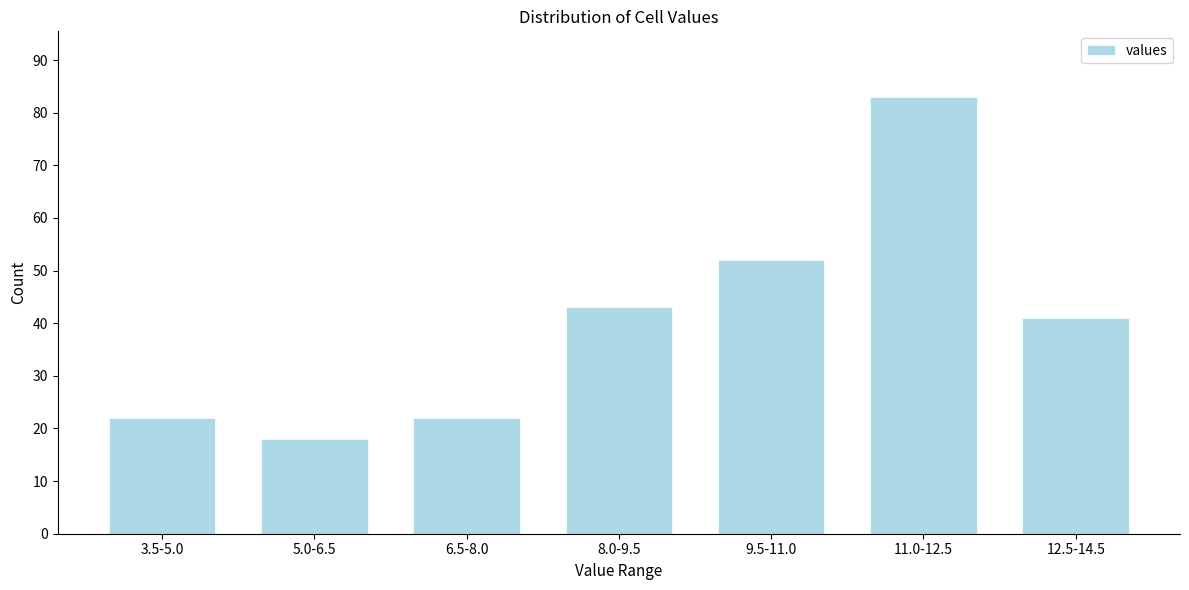

Reading left to right, transcribe all the data shown in this chart.

3.5-5.0=22	5.0-6.5=18	6.5-8.0=22	8.0-9.5=43	9.5-11.0=52	11.0-12.5=83	12.5-14.5=41